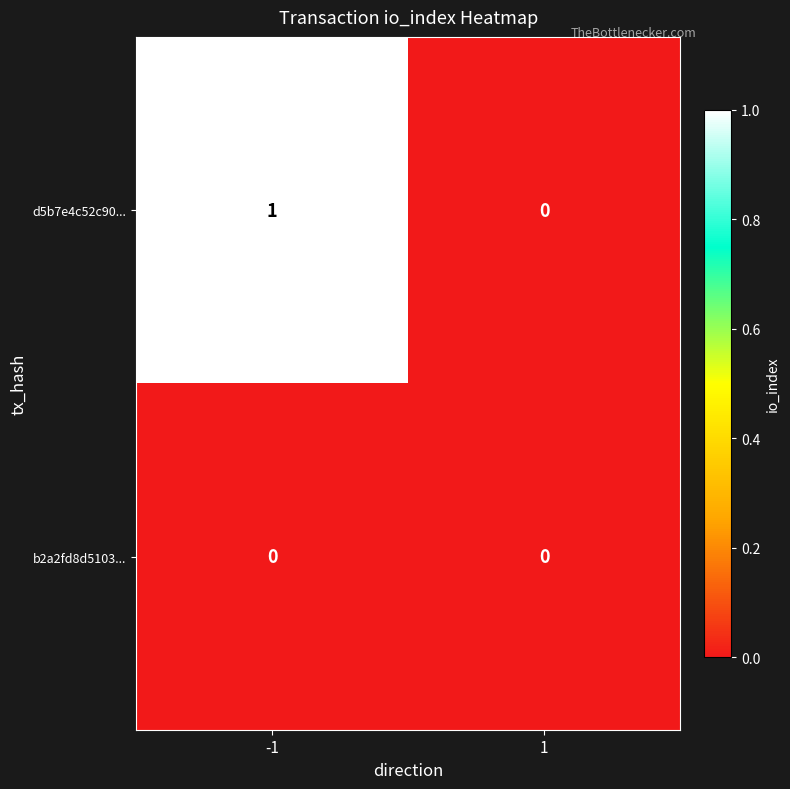

At -1, list the series in order from smallest to largest.

b2a2fd8d5103..., d5b7e4c52c90...